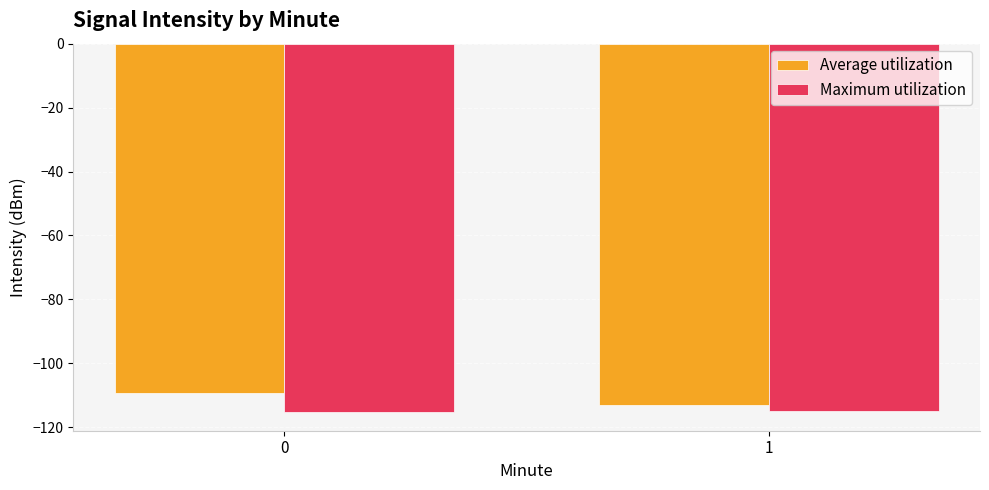

Which series has the largest total across all categories?

Average utilization